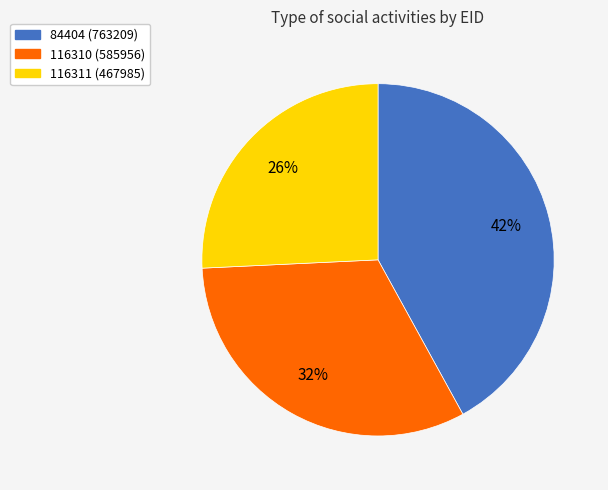

The 116311 slice represents 20% of the pie. True or false?

False